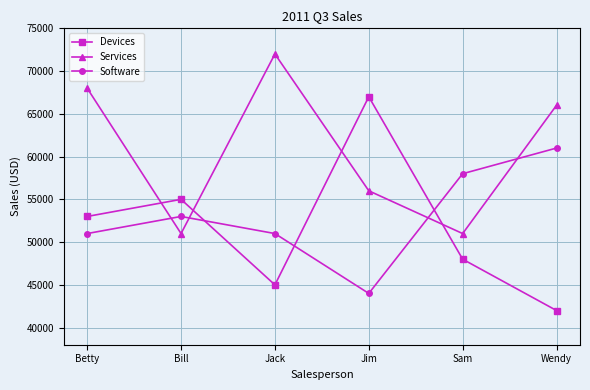

How many categories are shown in the chart?

6